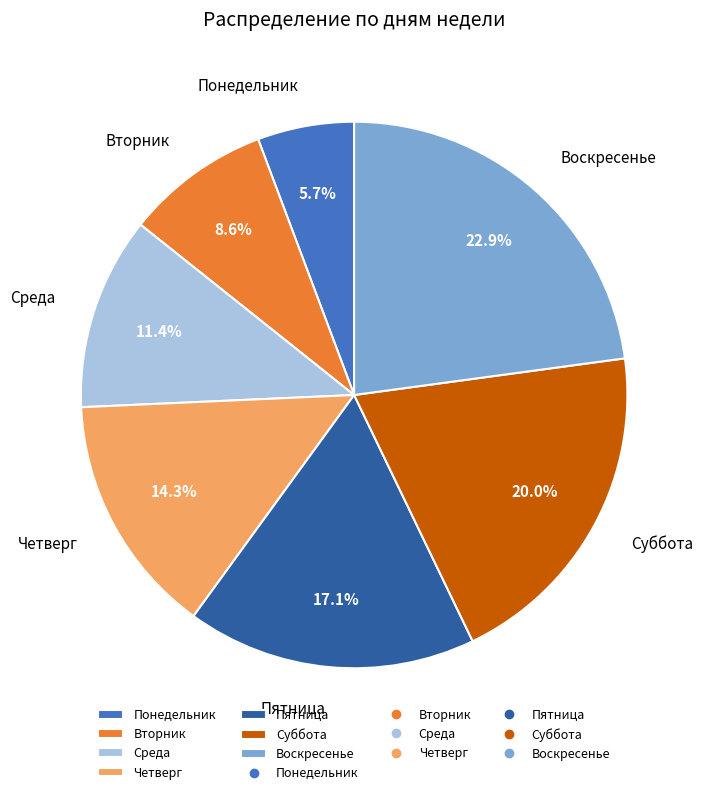

The Среда slice represents 11% of the pie. True or false?

True